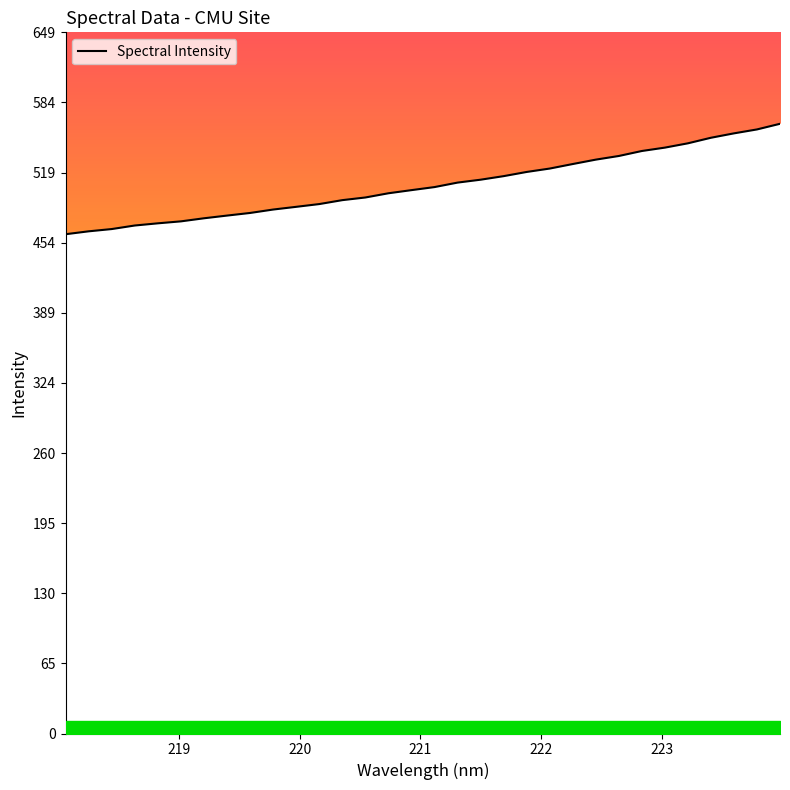

What is the difference between the maximum and minimum values?

102.2